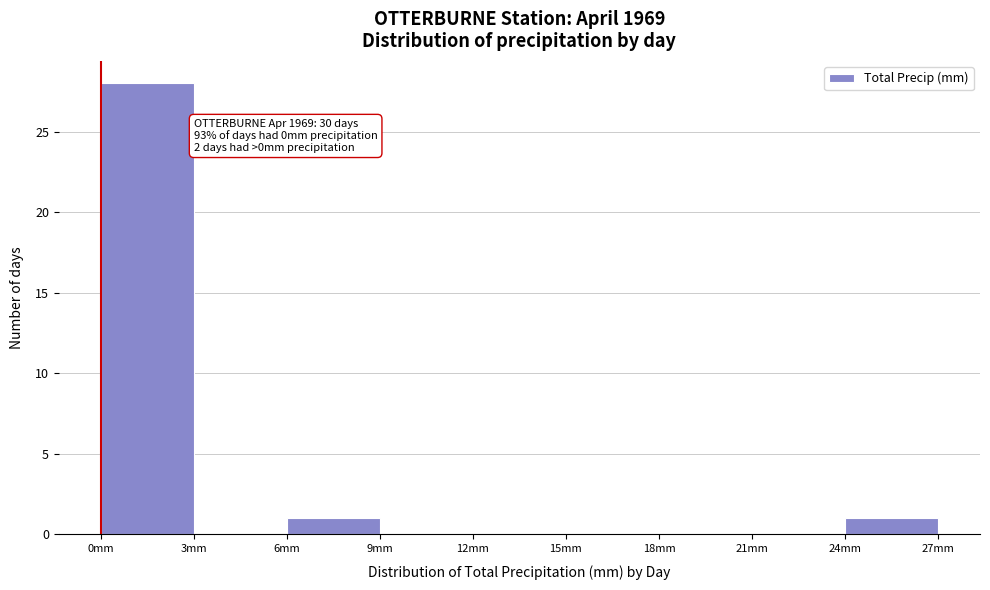

Which range on the x-axis has the tallest bar?

0 to 3